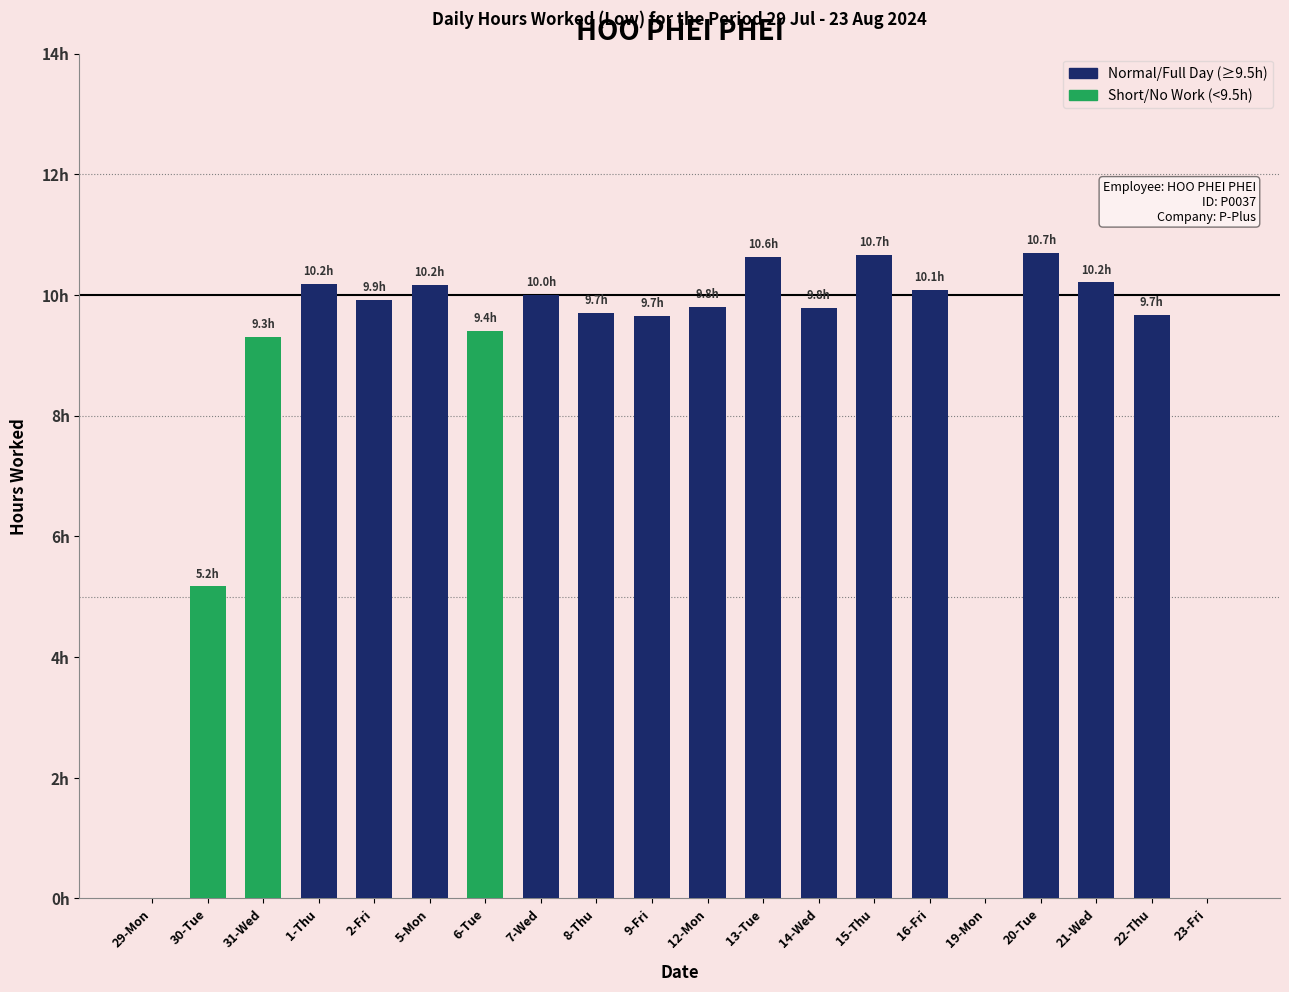

Where does the data first go above 9?

31-Wed